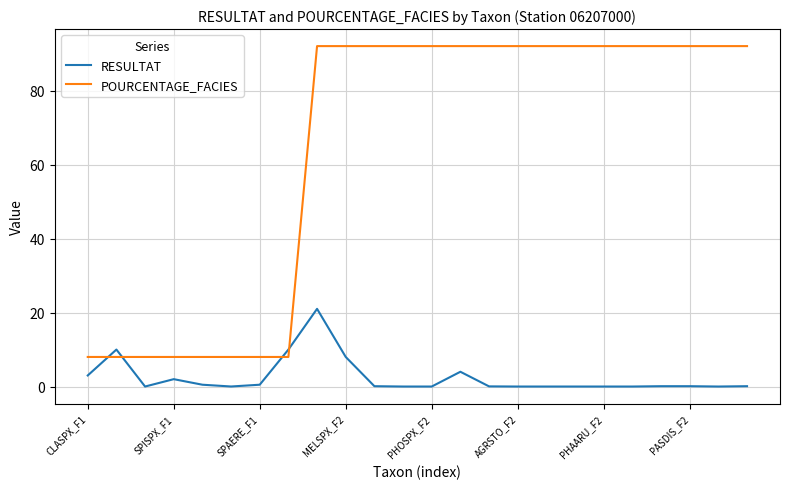

What is the highest value of the POURCENTAGE_FACIES series?

92.0